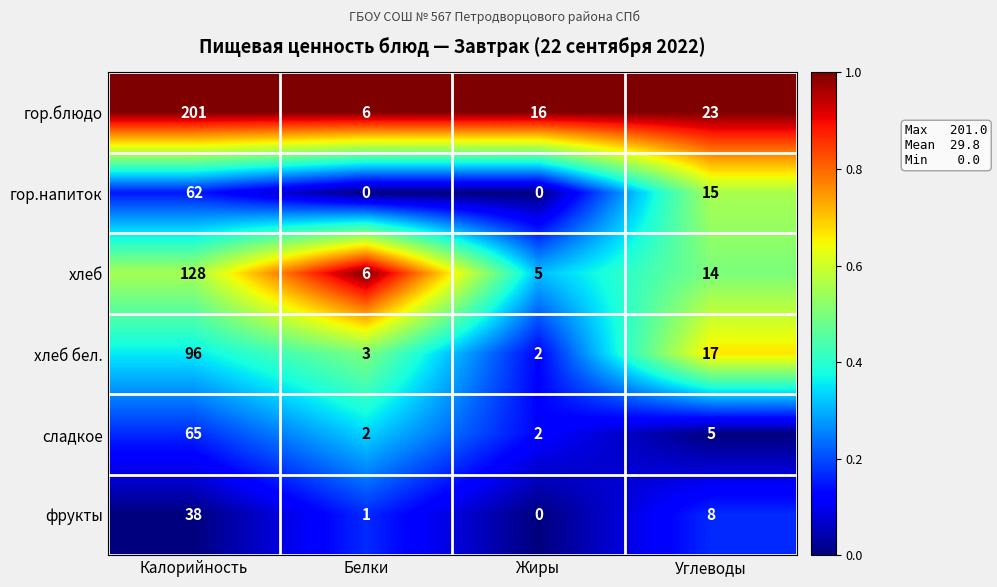

Reading left to right, extract all data points from this chart.

гор.блюдо: 201	6	16	23
гор.напиток: 62	0	0	15
хлеб: 128	6	5	14
хлеб бел.: 96	3	2	17
сладкое: 65	2	2	5
фрукты: 38	1	0	8